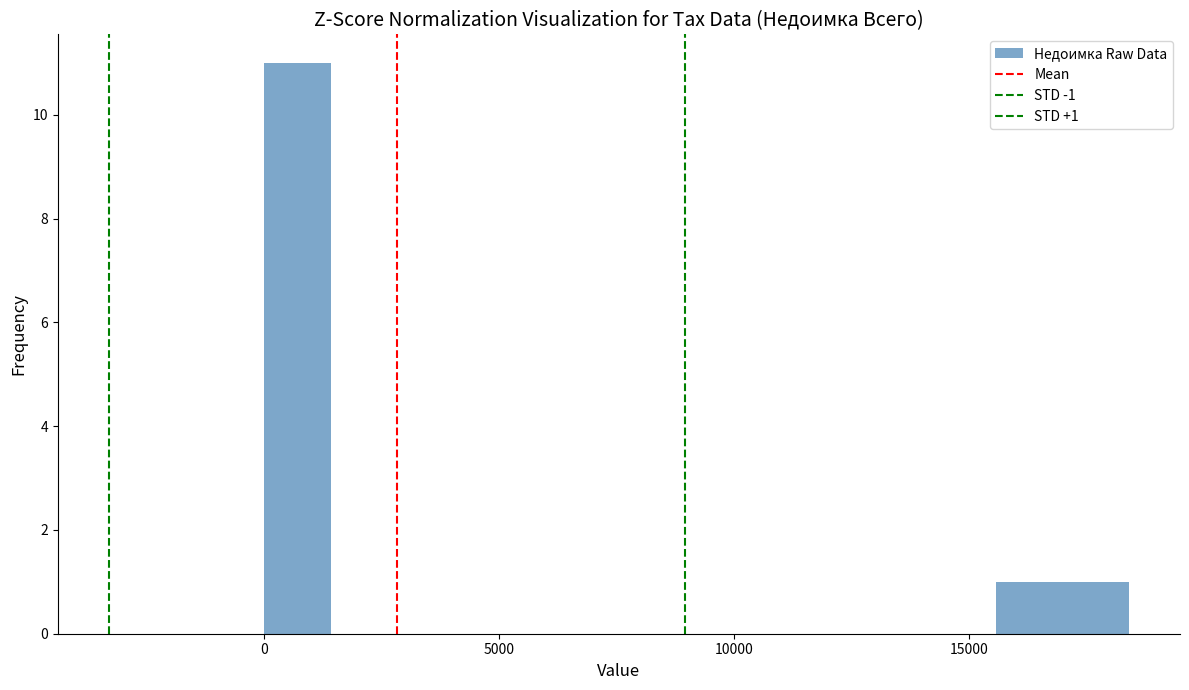

Read against the x-axis, roughly where is the centre of the tallest bar?

500